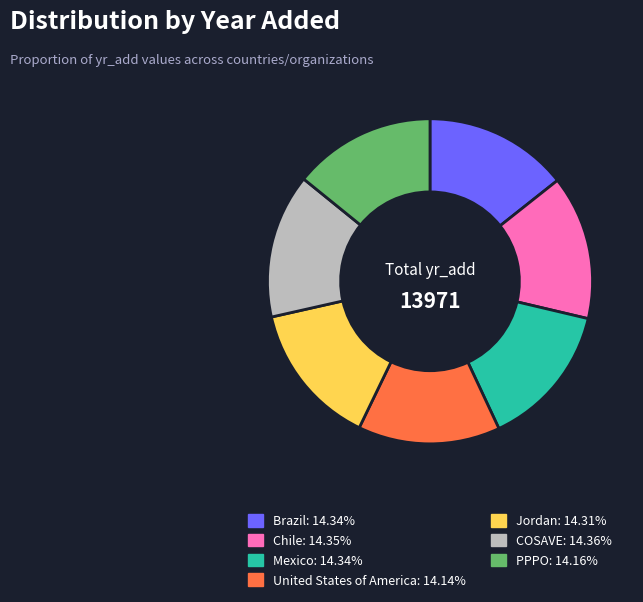

Is there any slice that represents more than half of the pie?

No